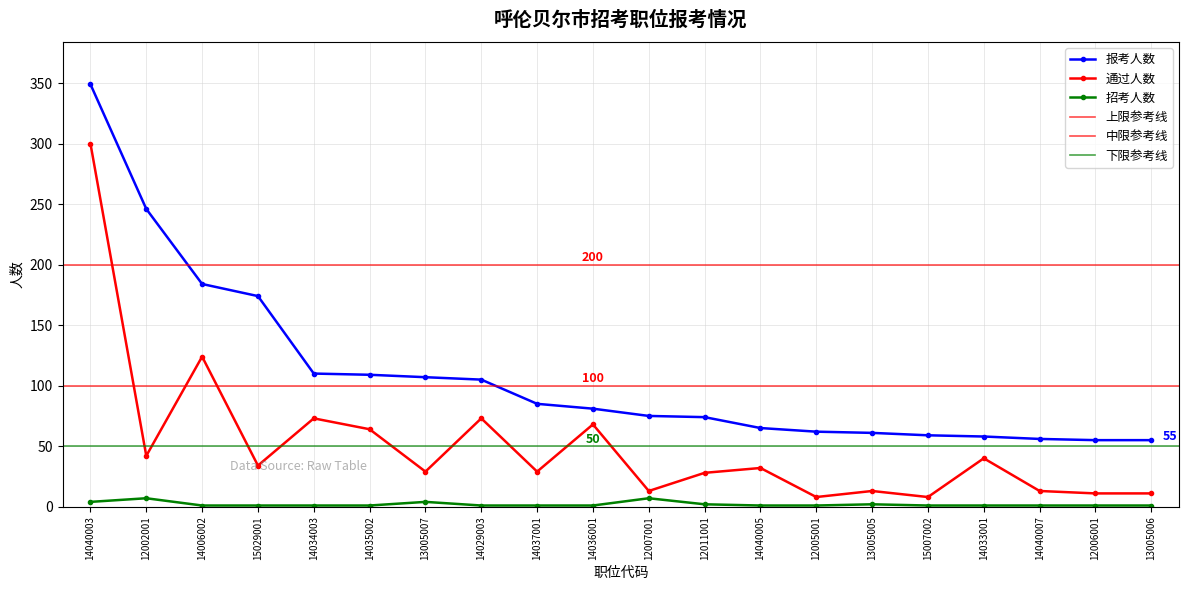

At 14006002, list the series in order from smallest to largest.

招考人数, 通过人数, 报考人数